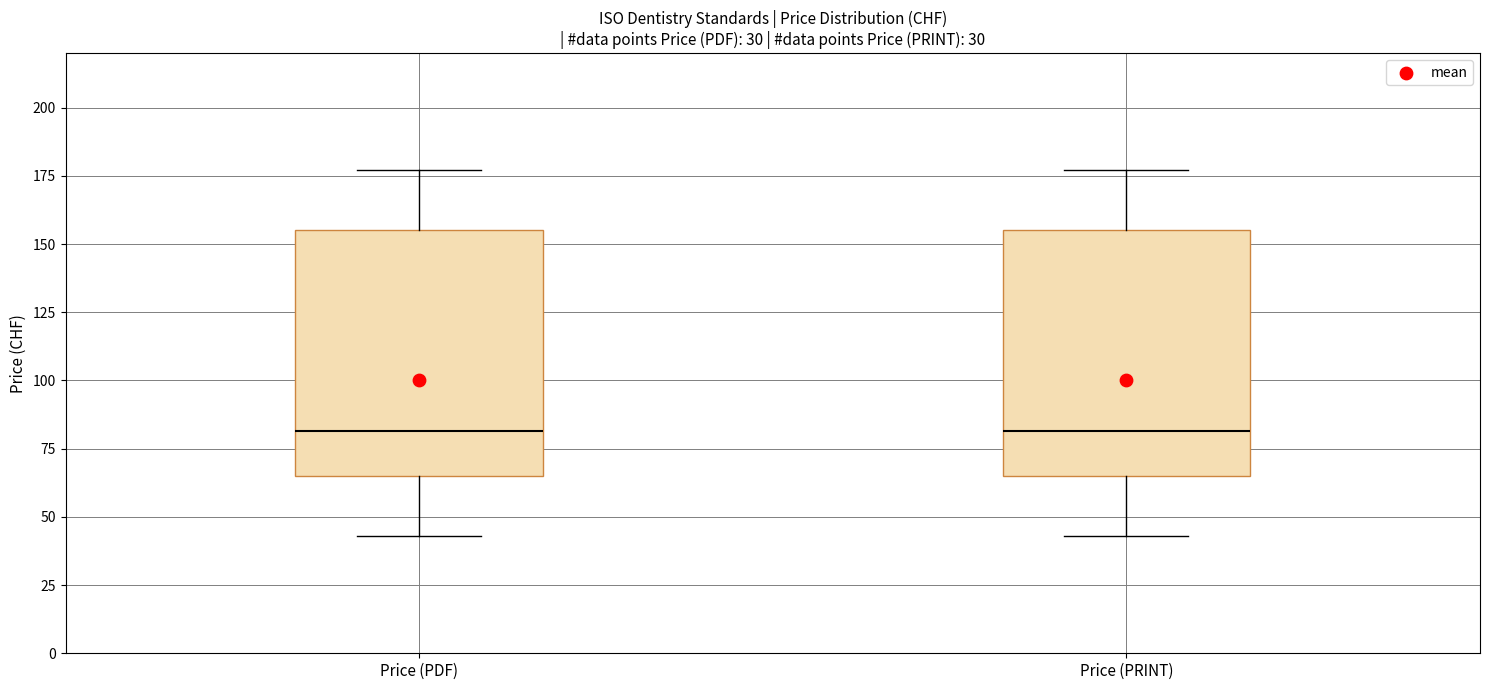

Reading left to right, read every box against the y-axis: the position of its median line, the range the box covers, and the ends of its whiskers. The values are not printed on the chart, so give them approximately, as read against the axis.

Price (PDF): median 80, box 65 to 155, whiskers 45 to 175
Price (PRINT): median 80, box 65 to 155, whiskers 45 to 175